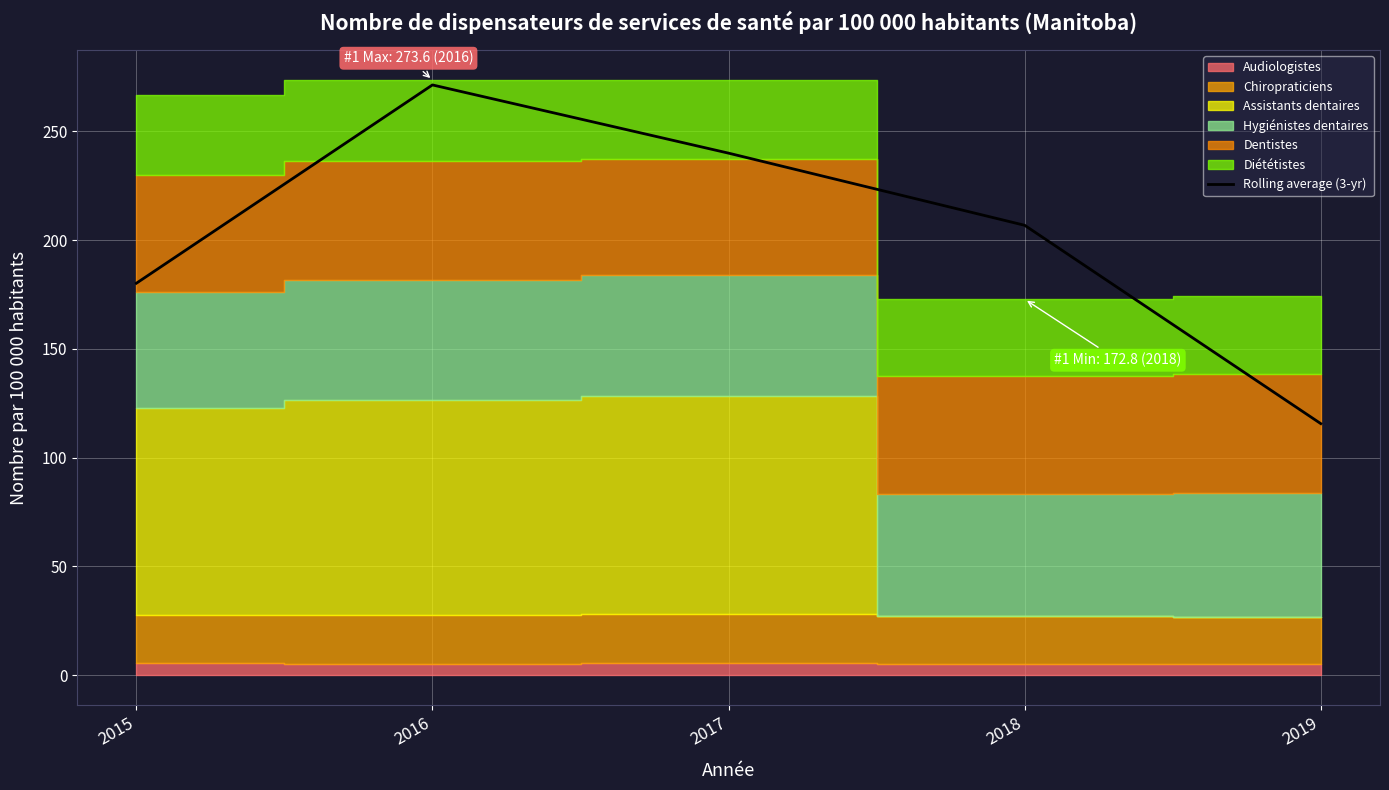

Reading left to right, what are all the values shown in this chart?

180.2	271.3	240.0	206.8	115.7